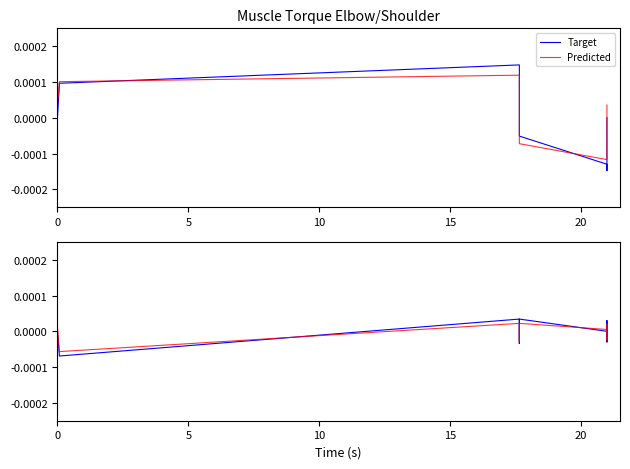

How many data points in Target are less than 0?

6